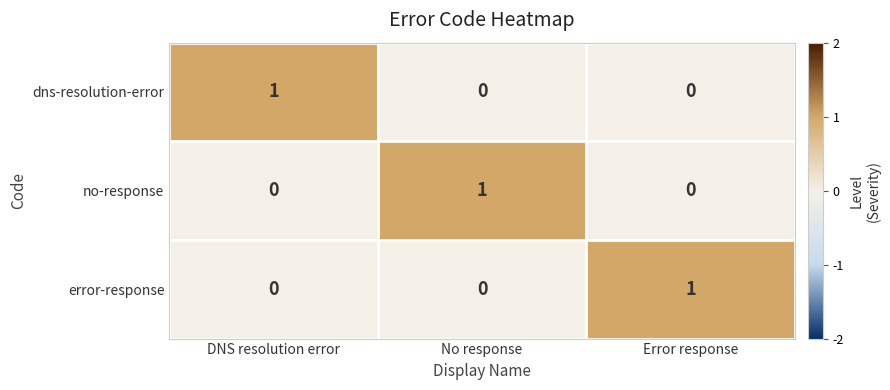

What is the total value across all series at Error response?

1